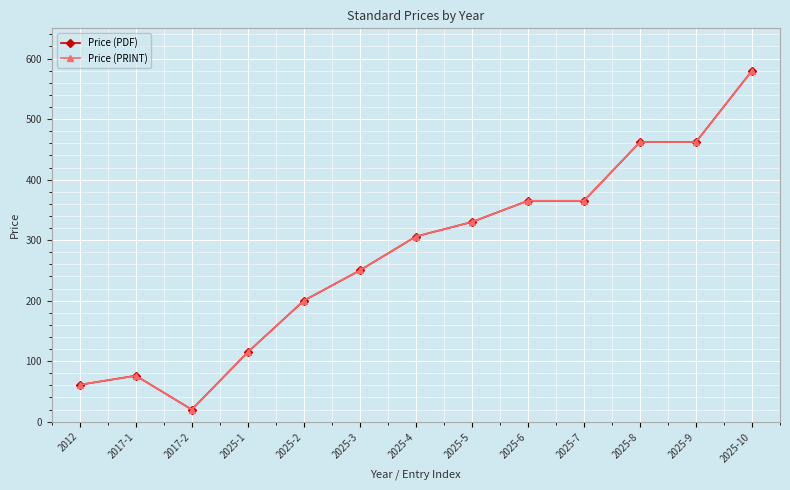

True or false: Price (PRINT) and Price (PDF) intersect in this chart.

False